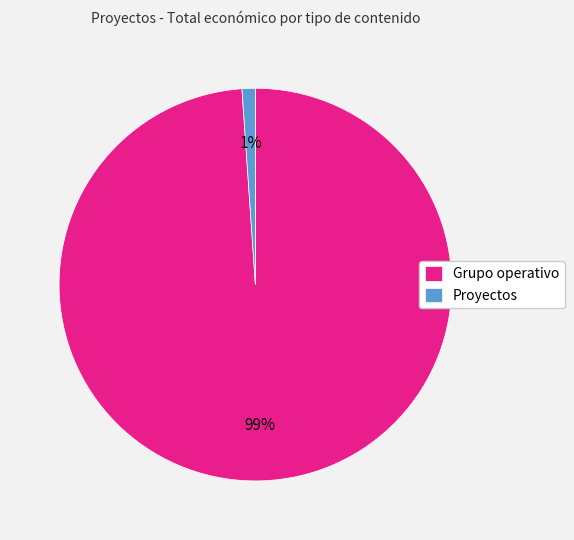

Which has a higher value, Proyectos or Grupo operativo?

Grupo operativo